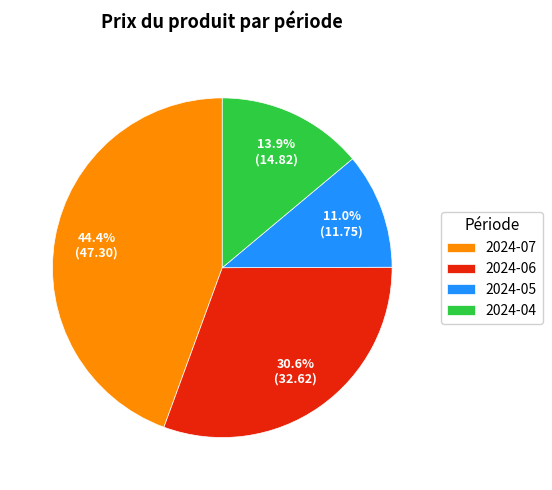

Rank the categories by value from lowest to highest.

2024-05, 2024-04, 2024-06, 2024-07